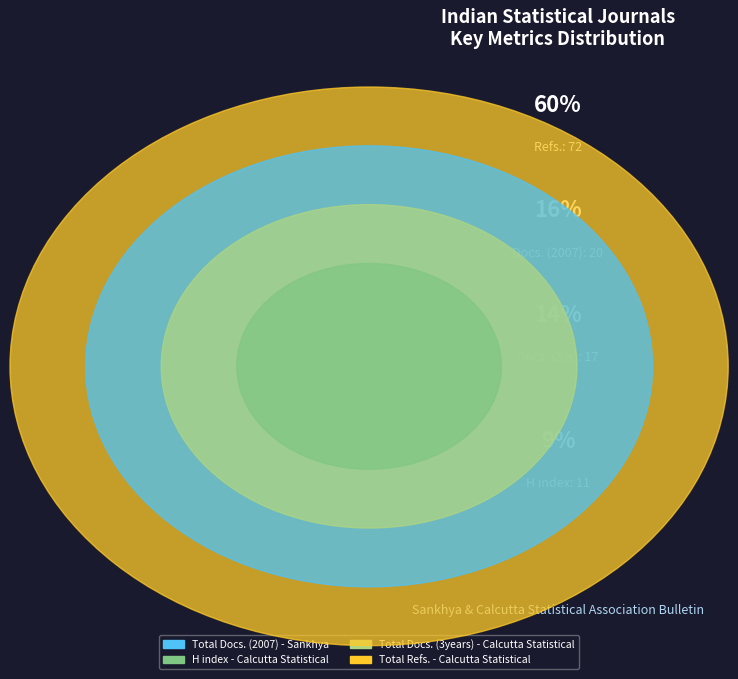

Do H index - Calcutta Statistical and Total Docs. (3years) - Calcutta Statistical together represent more than half of the pie?

No